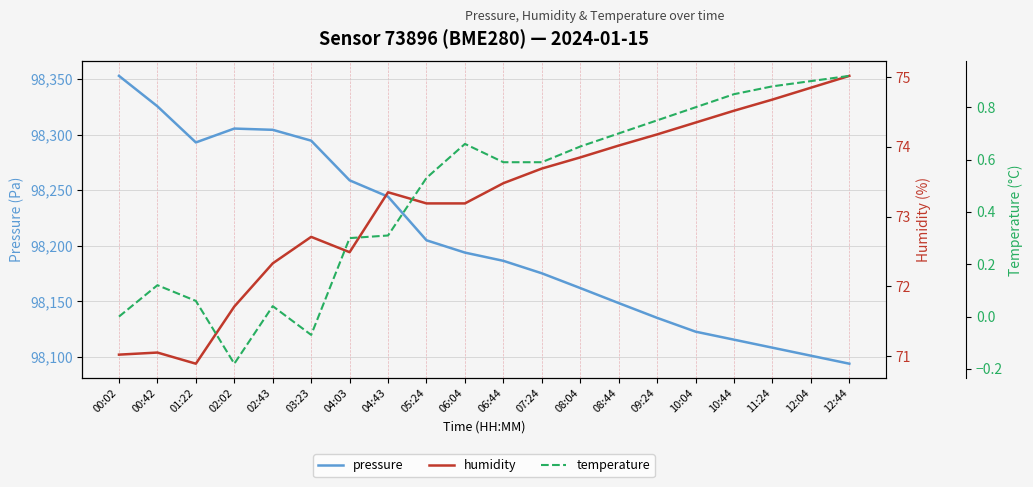

True or false: humidity and temperature cross at least once.

False